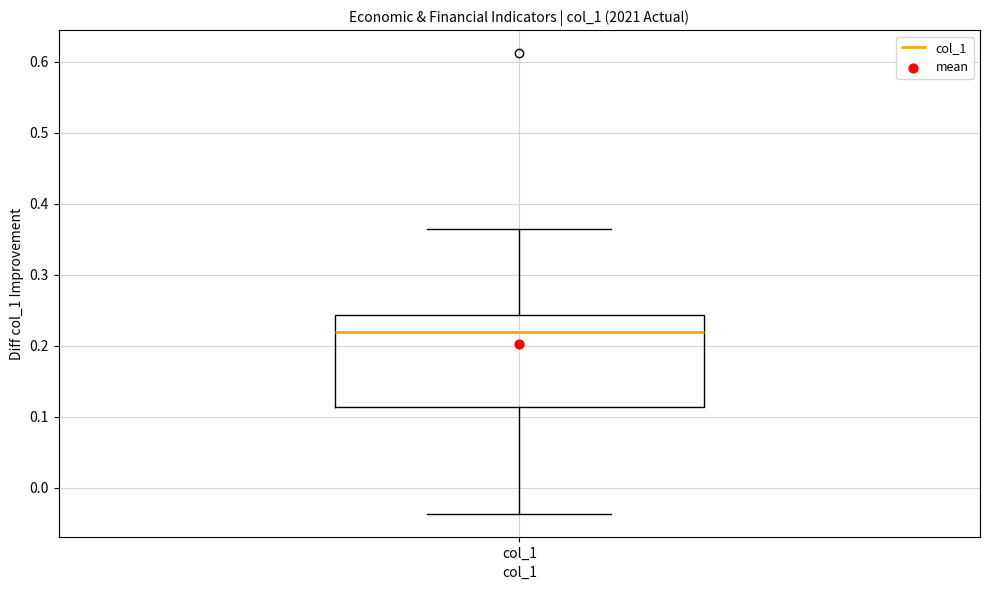

Read this box plot against the y-axis: the position of the median line, the range covered by the box, and the ends of both whiskers. The values are not printed on the chart, so give them approximately, as read against the axis.

median 0.22, box 0.11 to 0.24, whiskers -0.04 to 0.36